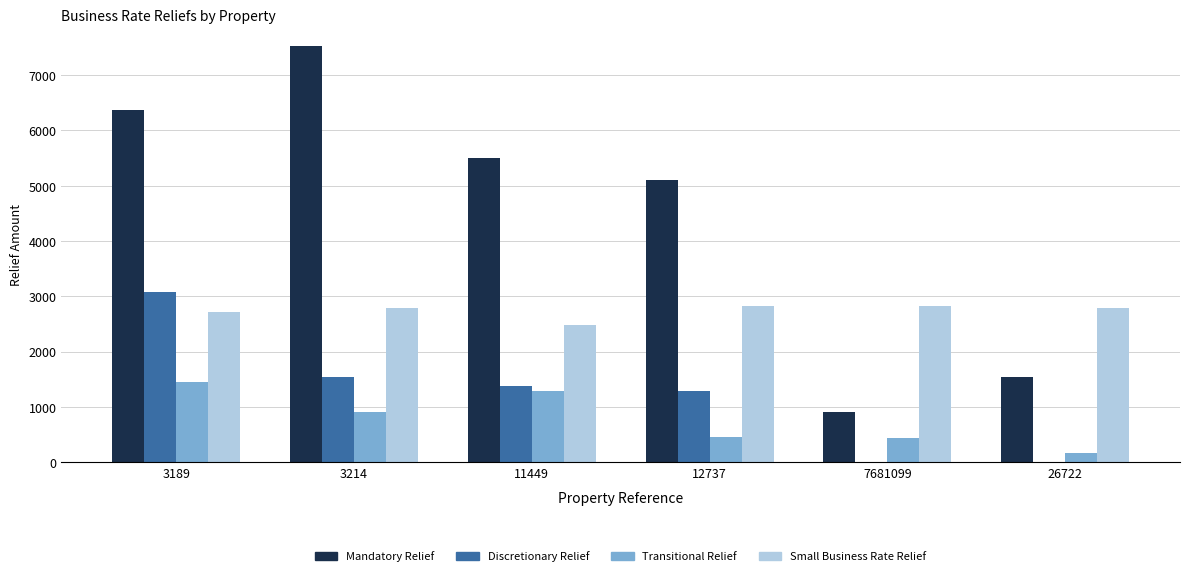

Where is Mandatory Relief nearest to the value 4212?

12737